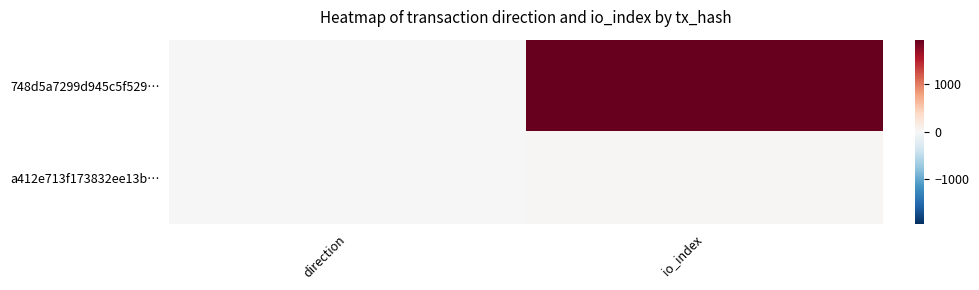

Reading left to right, extract all data points from this chart.

748d5a7299d945c5f529…: direction=-1	io_index=1948
a412e713f173832ee13b…: direction=1	io_index=27